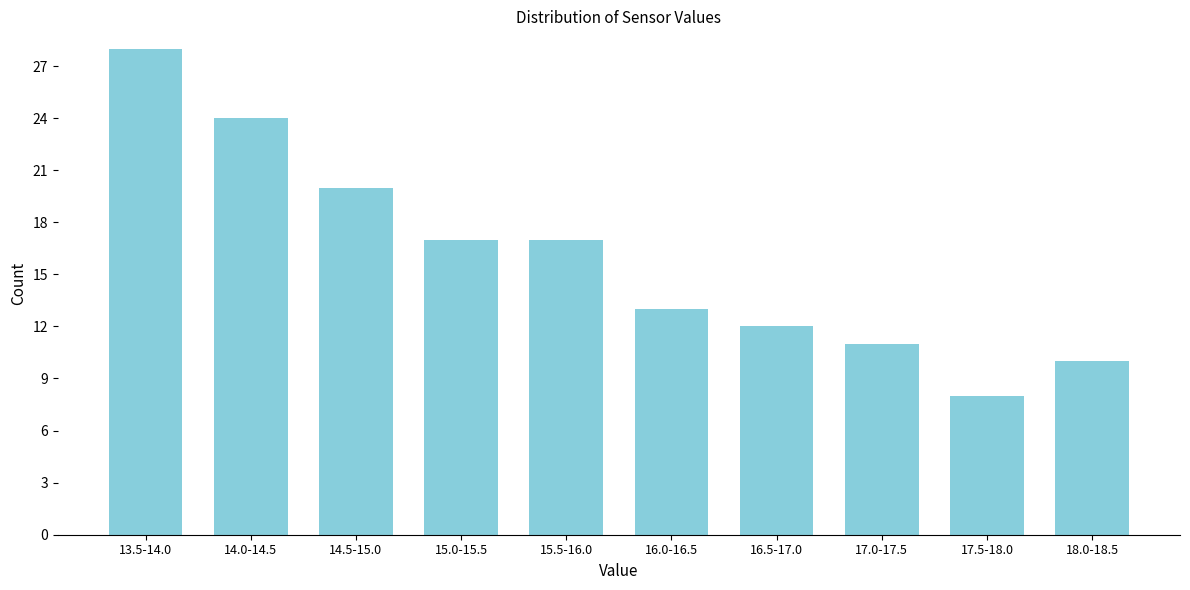

Reading left to right, transcribe all the data shown in this chart.

13.5-14.0=28	14.0-14.5=24	14.5-15.0=20	15.0-15.5=17	15.5-16.0=17	16.0-16.5=13	16.5-17.0=12	17.0-17.5=11	17.5-18.0=8	18.0-18.5=10